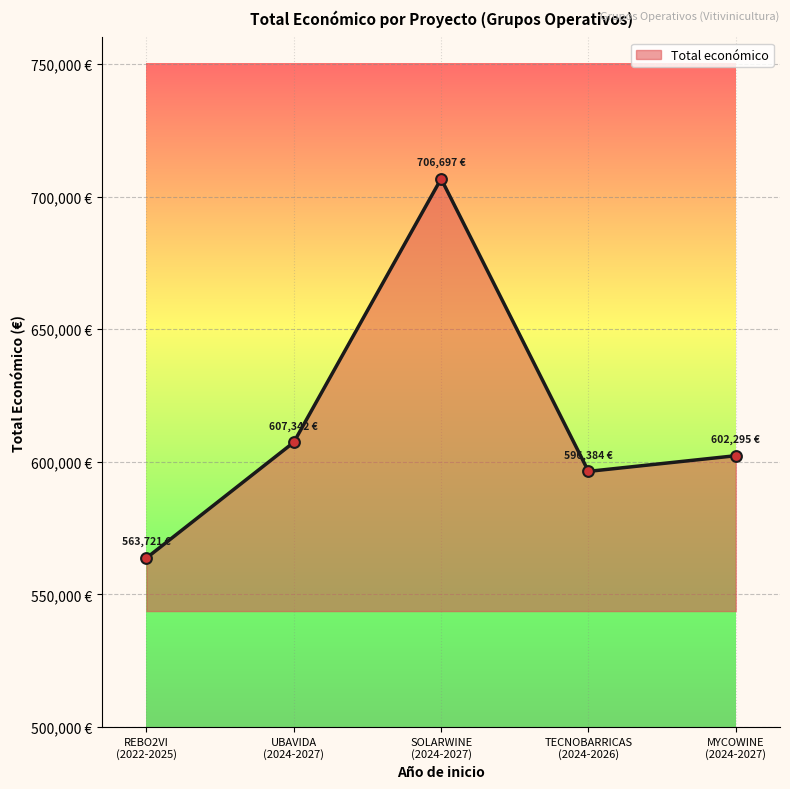

Approximately how many times larger is the value at REBO2VI
(2022-2025) compared to SOLARWINE
(2024-2027)?

0.8